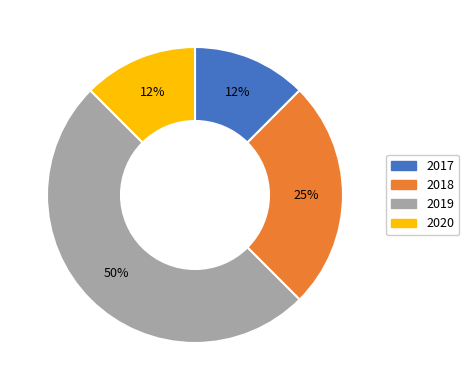

Is it true that 2017 is 12% of the pie?

True